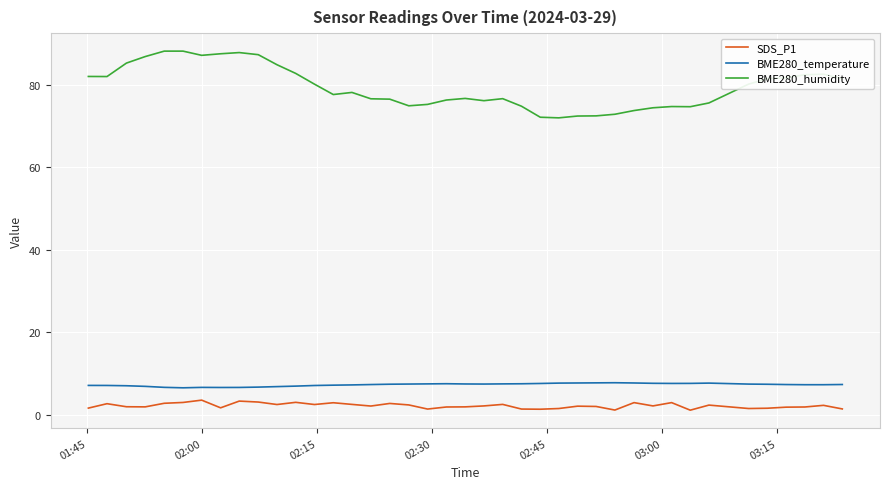

True or false: SDS_P1 and BME280_humidity cross at least once.

False